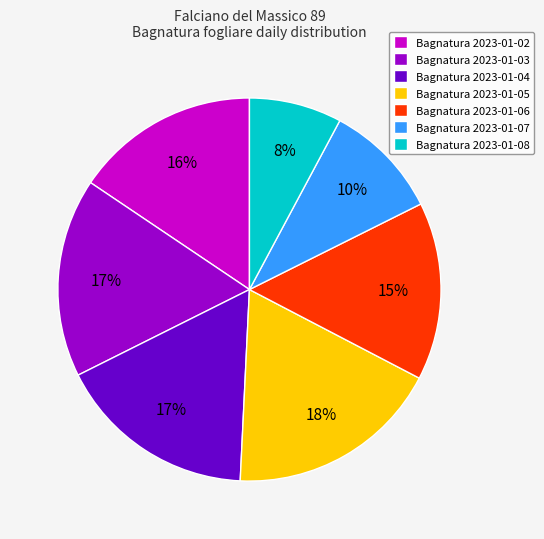

To the nearest percent, what portion does Bagnatura 2023-01-04 represent?

17%